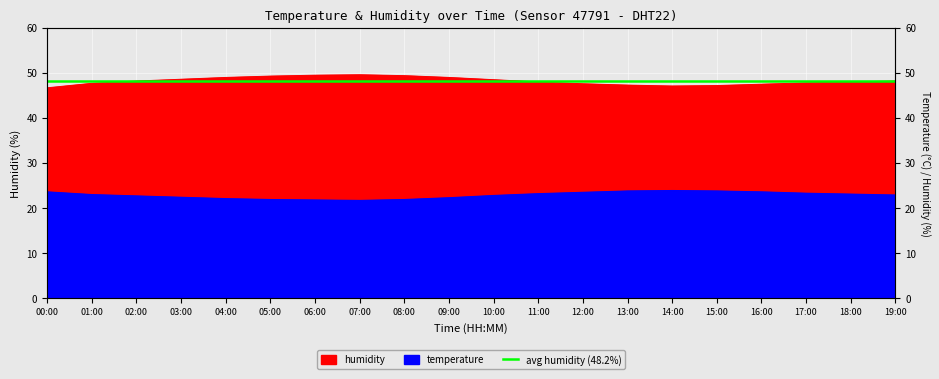

True or false: humidity and temperature intersect in this chart.

False